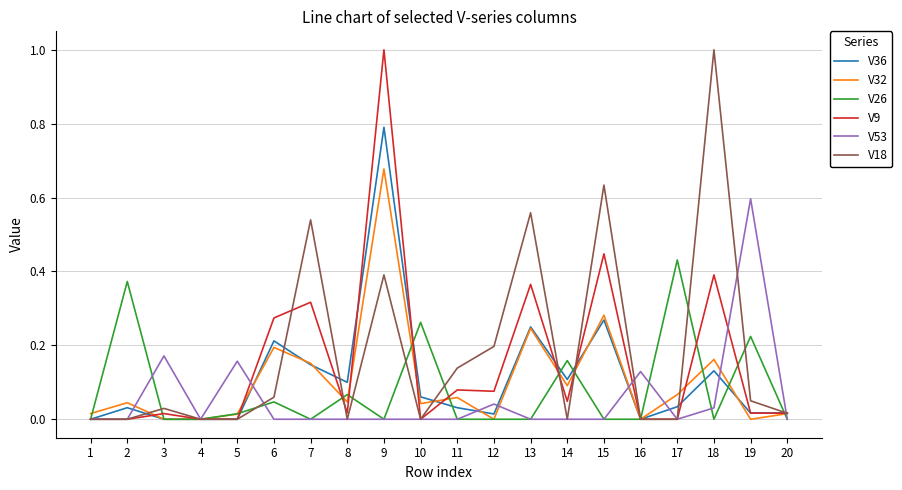

True or false: V26 has a value of -0.2 at 18.

False